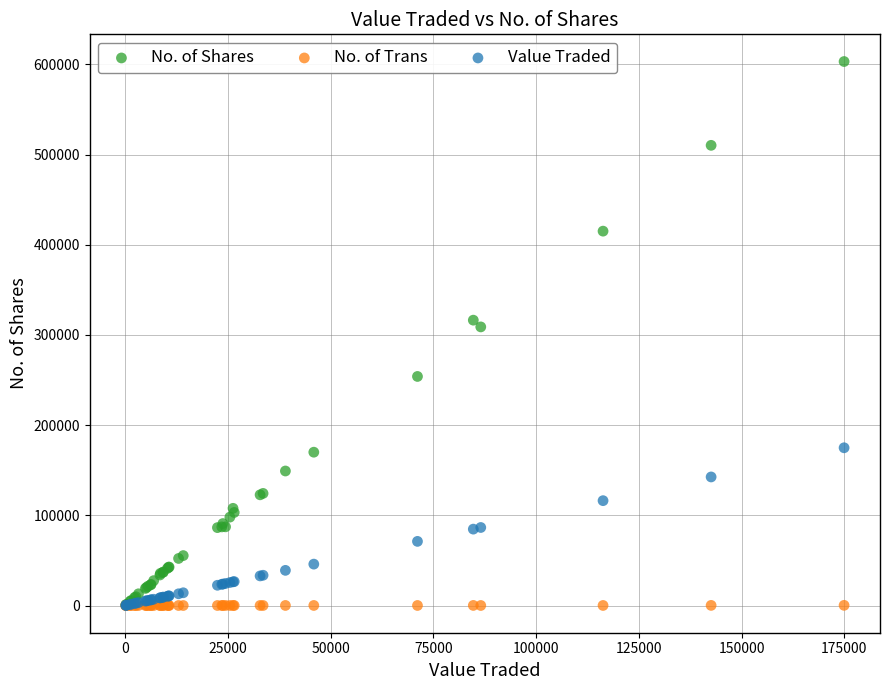

In the No. of Shares series, what Y value is closest to 301840?

308933